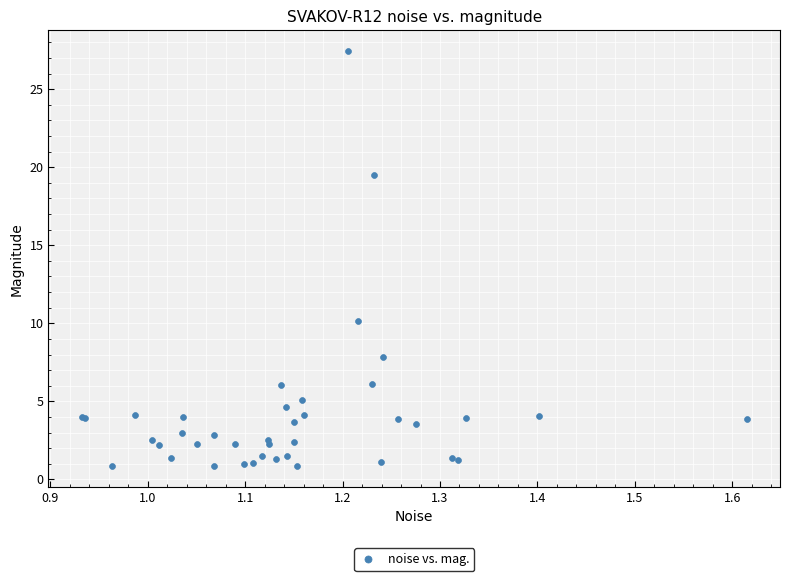

What Y value in the scatter plot is closest to 14?

10.2